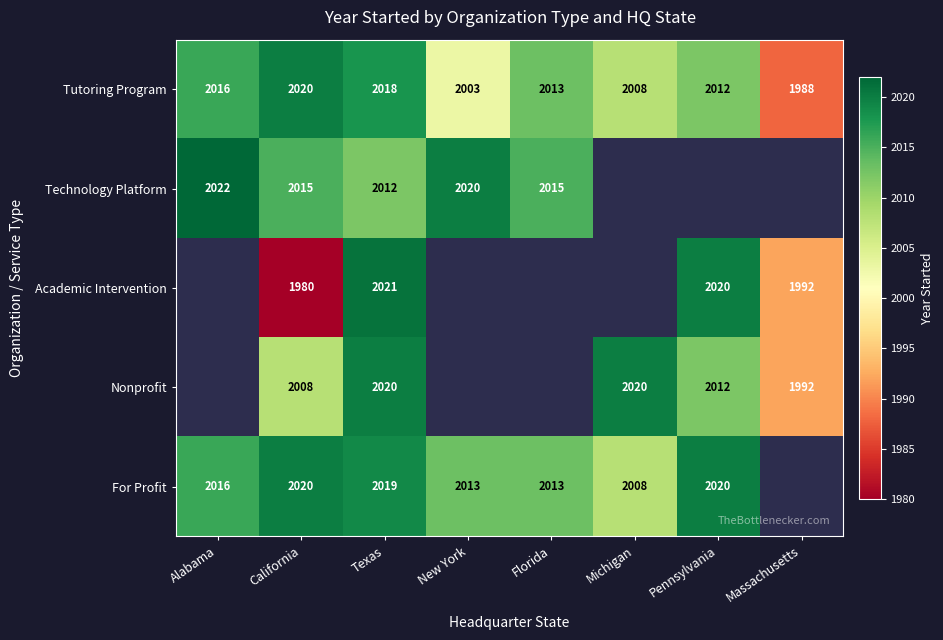

At which category does the chart reach its peak across all series?

Alabama